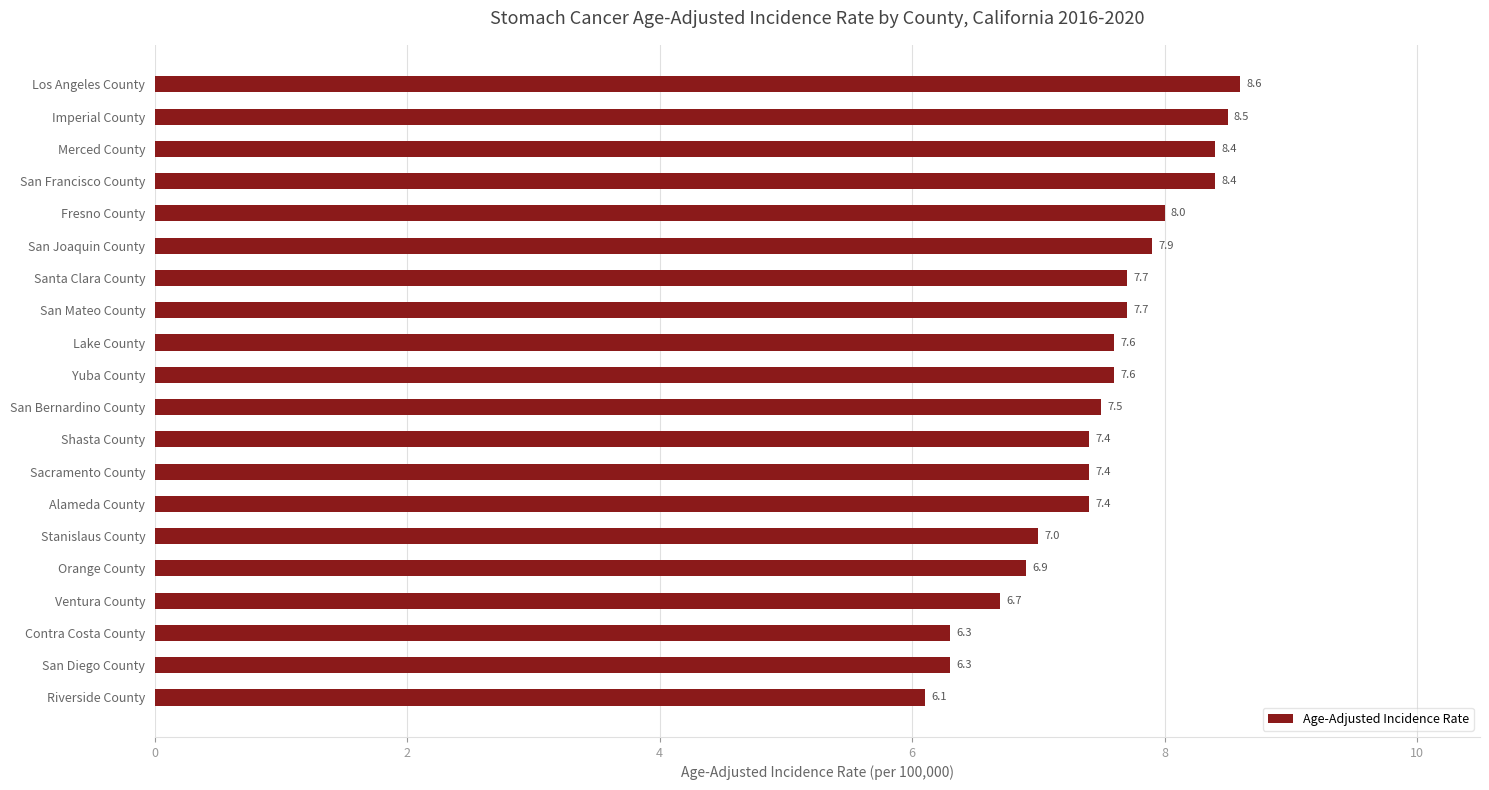

Are the bars grouped side by side (vs. stacked)?

No